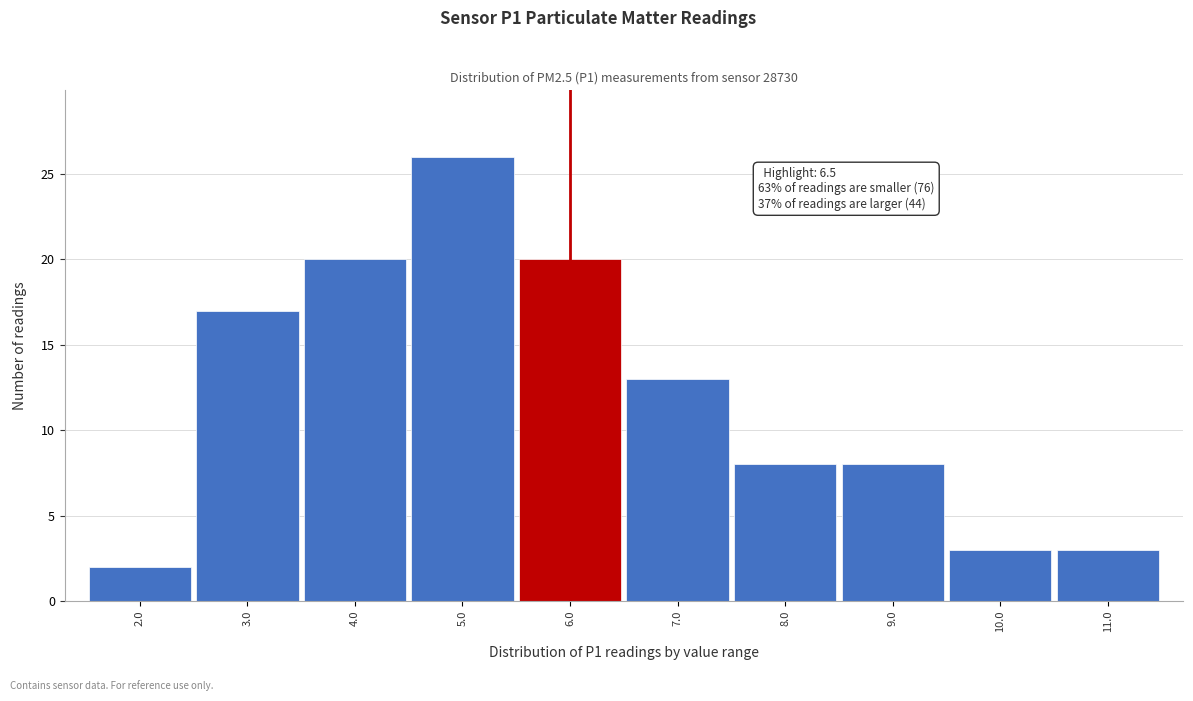

Reading left to right, transcribe all the data shown in this chart.

2	17	20	26	20	13	8	8	3	3